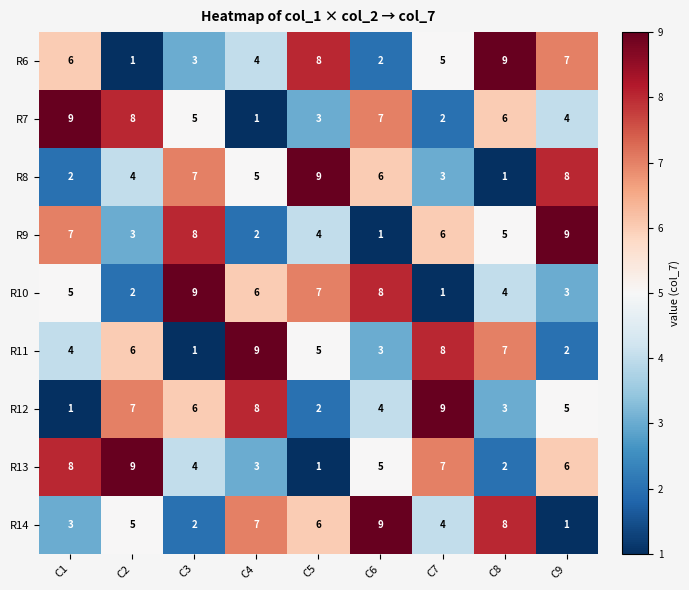

What is the spread (max minus min) of values at C1?

8